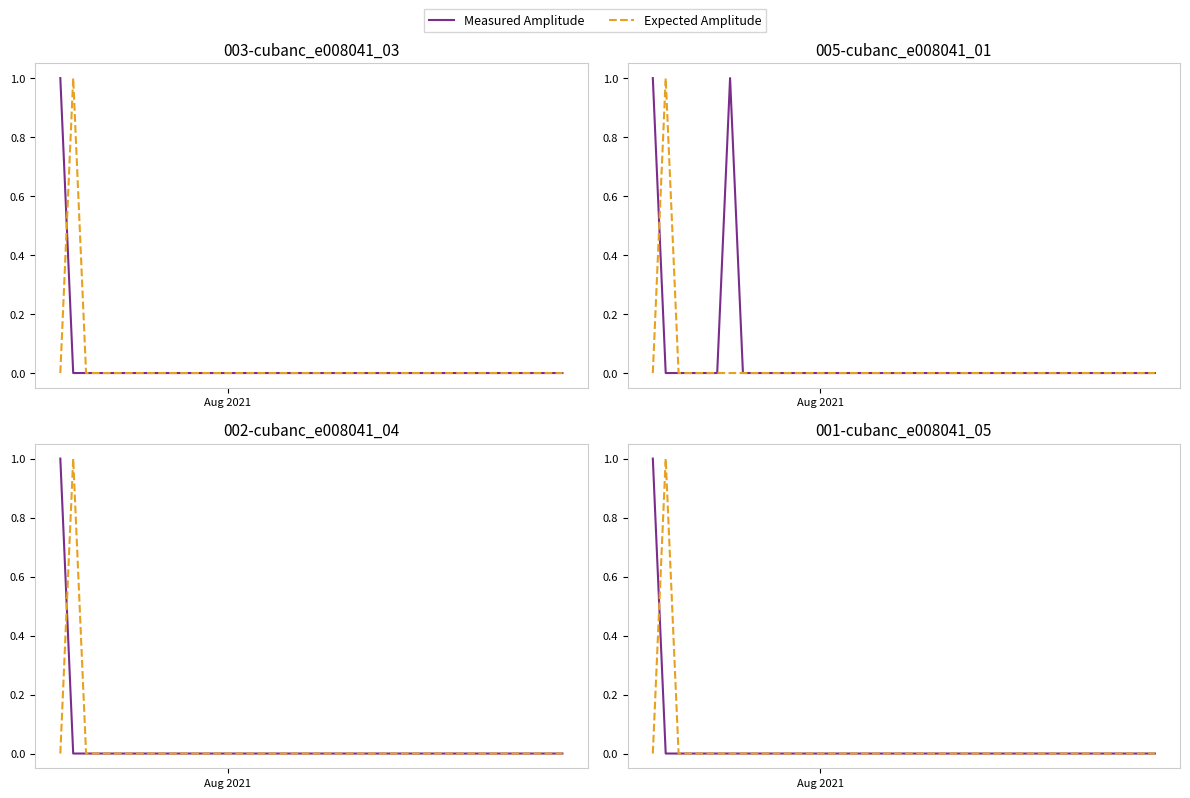

True or false: Expected Amplitude and Measured Amplitude cross at least once.

True